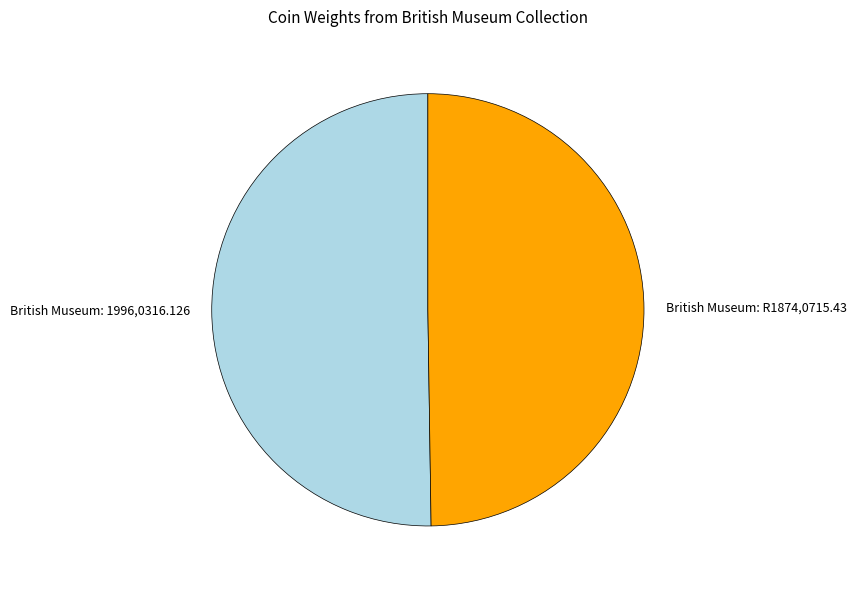

The British Museum: 1996,0316.126 slice represents 41% of the pie. True or false?

False